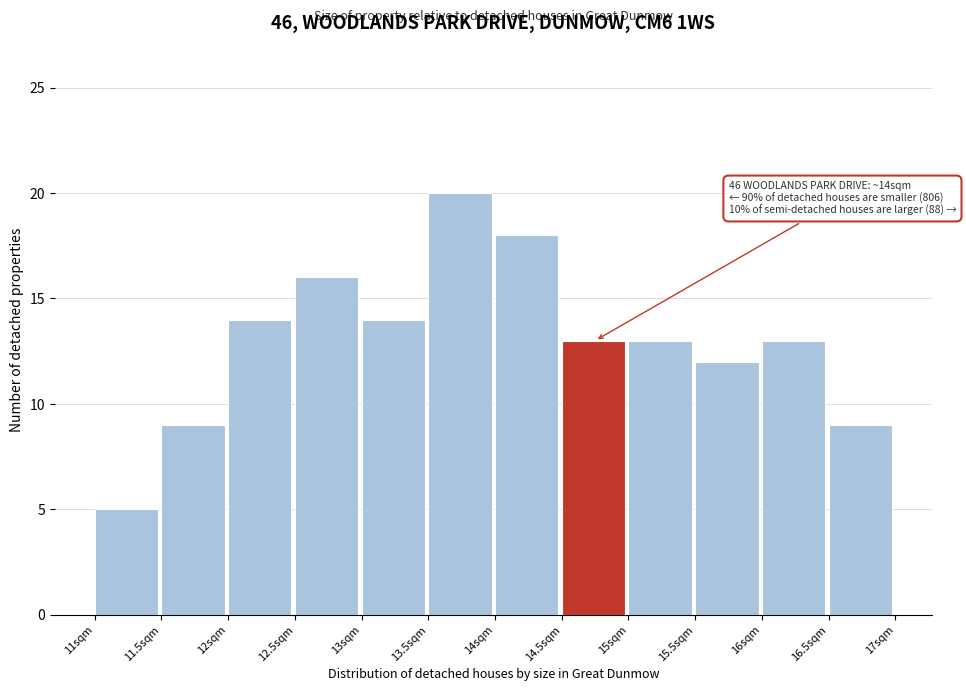

Which range on the x-axis has the tallest bar?

13.5 to 14.0